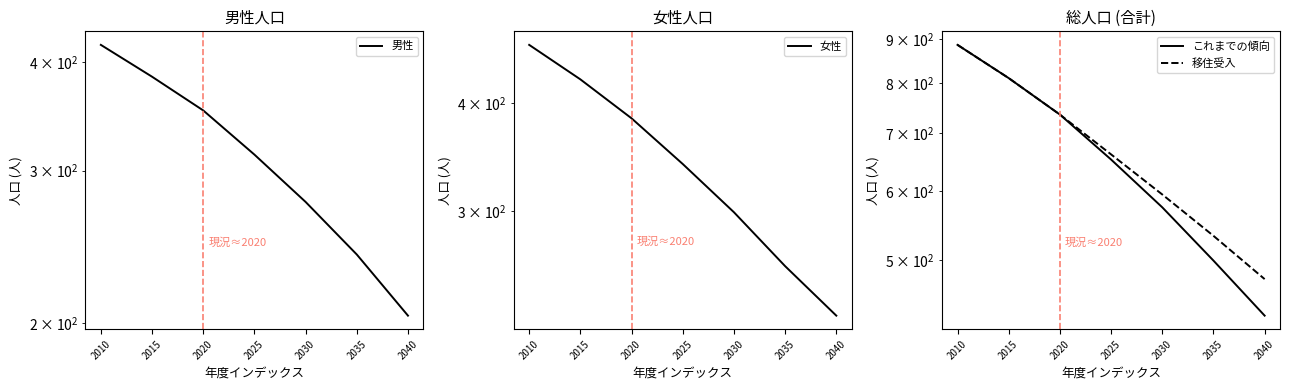

Is it true that 男性 equals 313 at 2025?

True